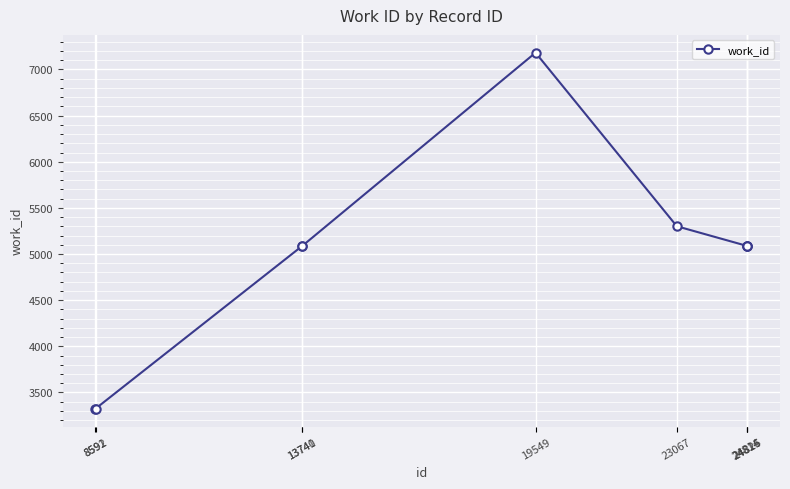

How many data points does each series have?

9